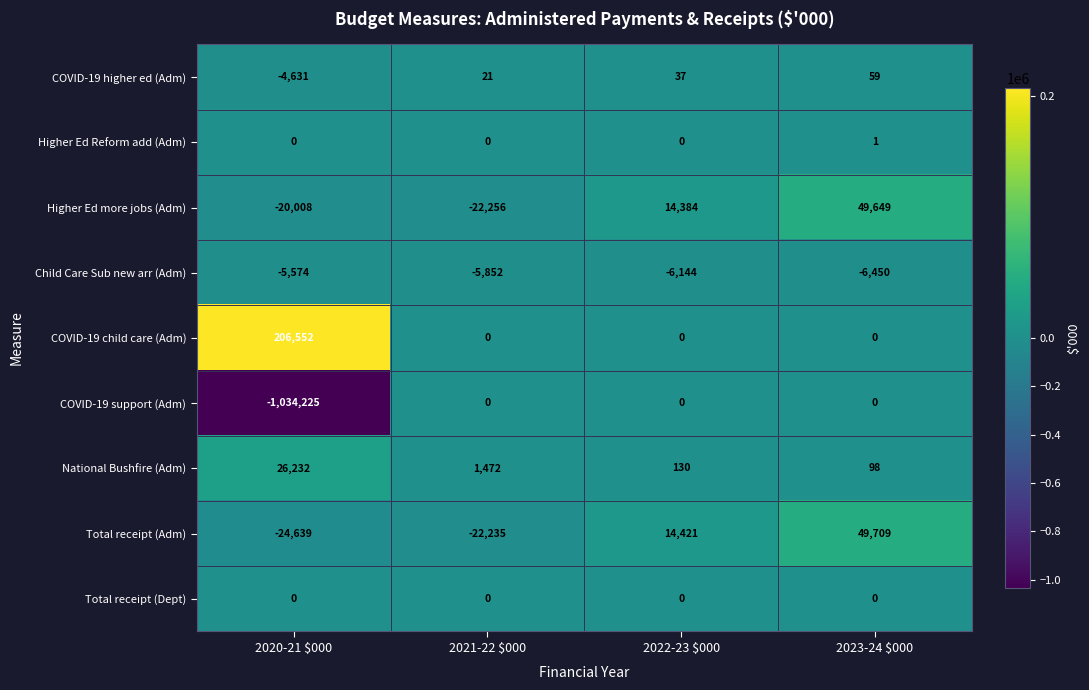

At which category is the sum across all series the highest?

2023-24 $000